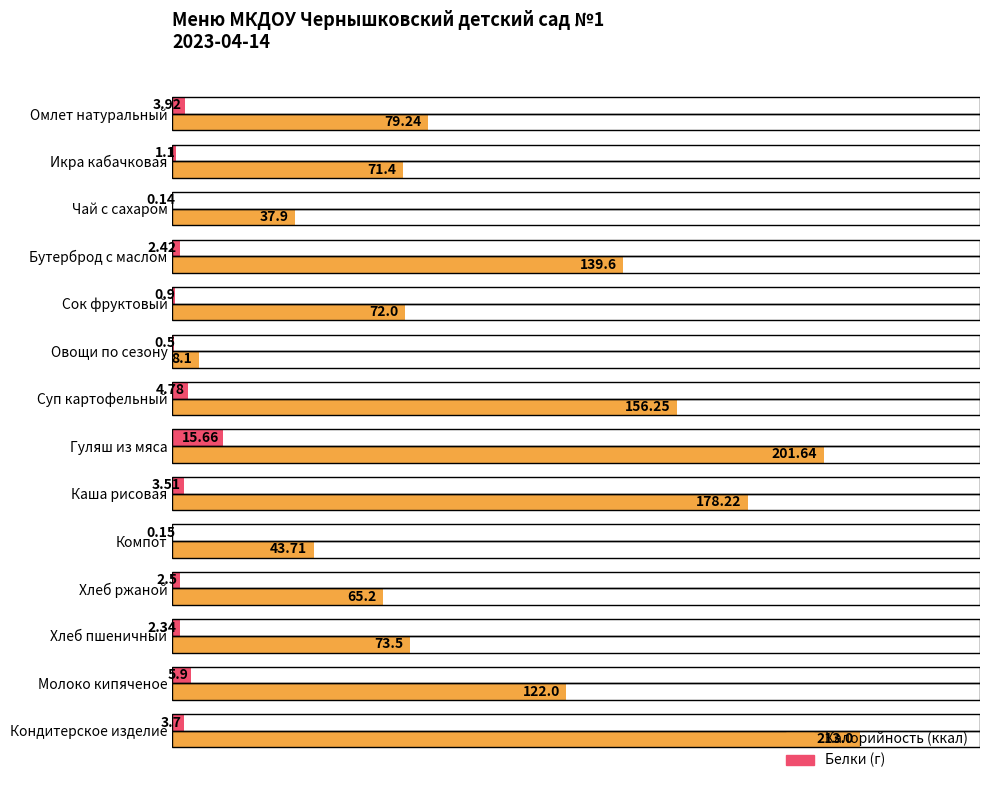

At which category is the sum across all series the highest?

Гуляш из мяса